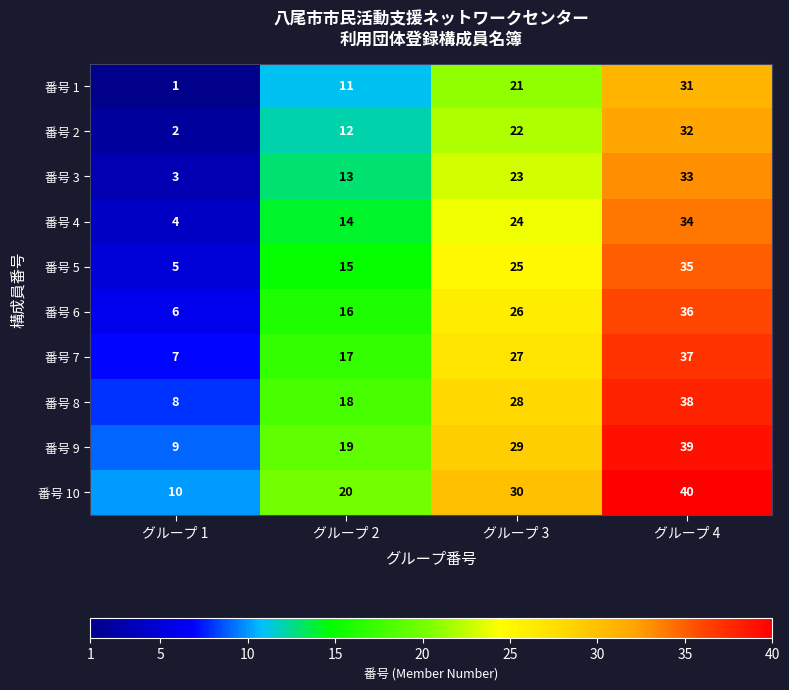

The 番号 4 series shows 13 at グループ 4. True or false?

False